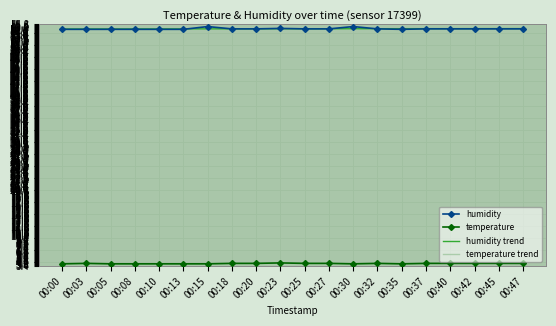

True or false: humidity has more than 2 points higher than both neighbors.

True